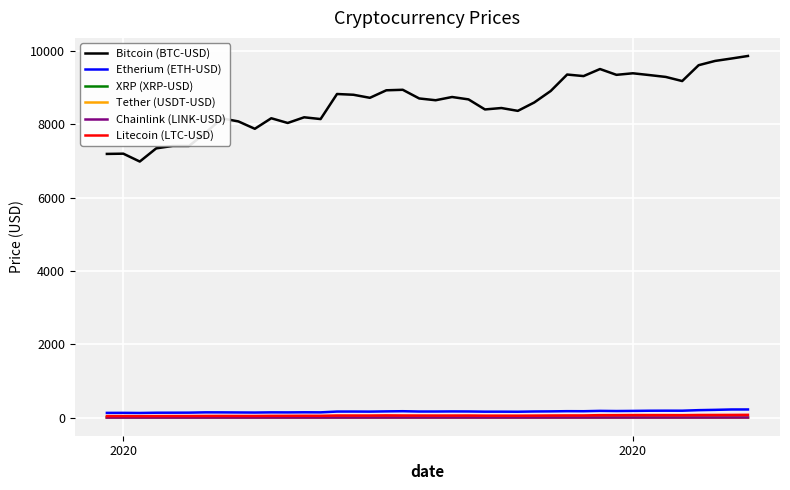

What is the highest value of the Etherium (ETH-USD) series?

223.1